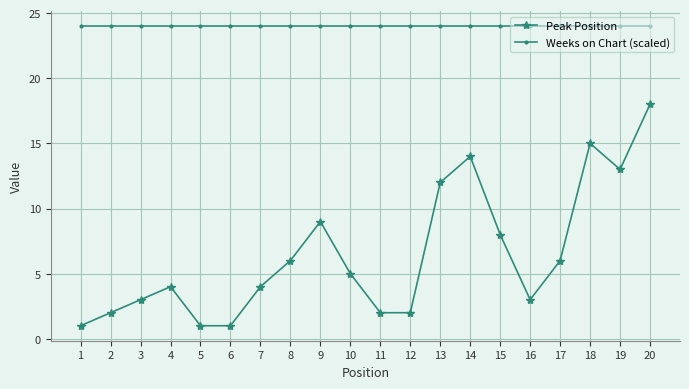

True or false: Weeks on Chart (scaled) has a value of 13 at 11.

False